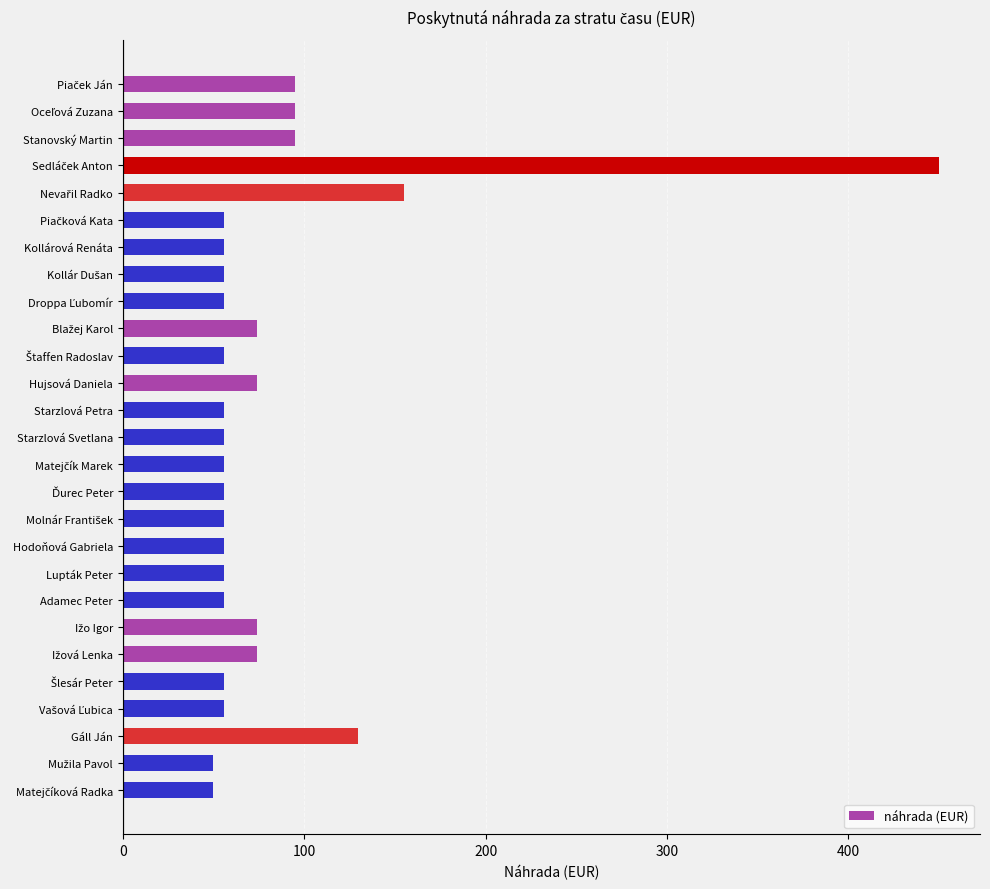

What is the value of the 9th bar from the top?

56.0